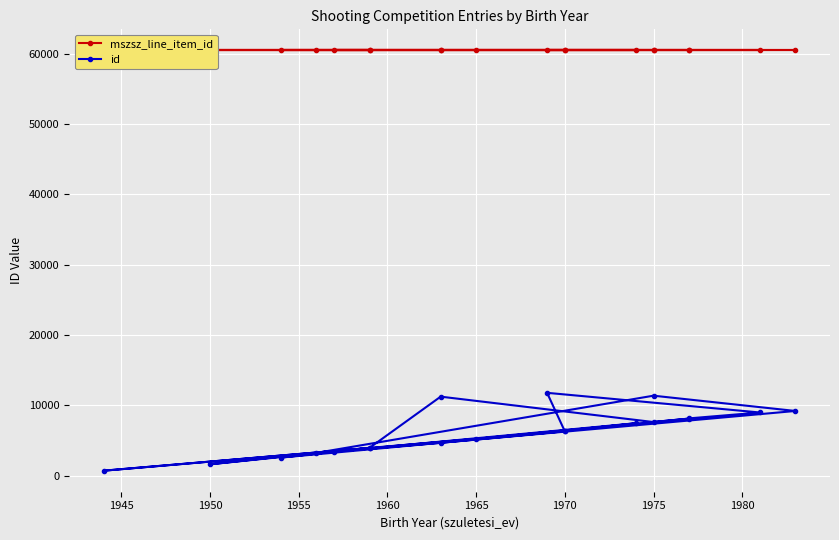

Reading right to left, list all the values displayed in this chart.

mszsz_line_item_id: 60460	60460	60460	60460	60460	60460	60460	60460	60460	60460	60460	60460	60460	60460	60460	60460	60460	60460	60460	60460
id: 6375	7467	3429	4682	9208	11379	3254	1629	3956	718	5250	8124	7633	11243	3982	2583	6318	11787	8991	8154